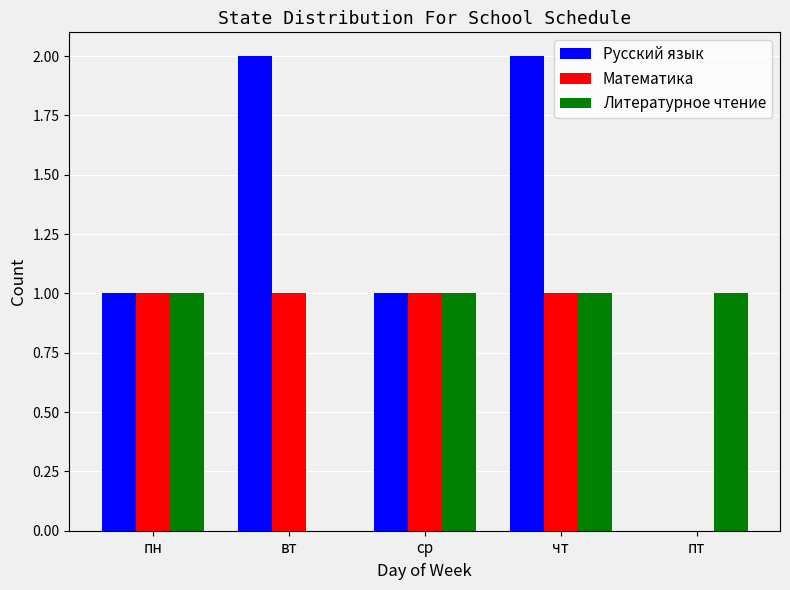

Which series has the largest total across all categories?

Русский язык